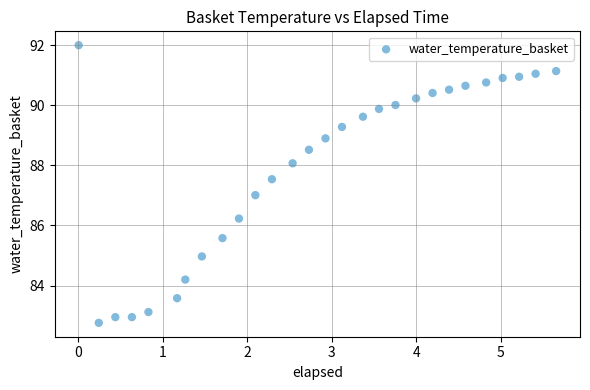

What is the range of X values (max minus min)?

5.7